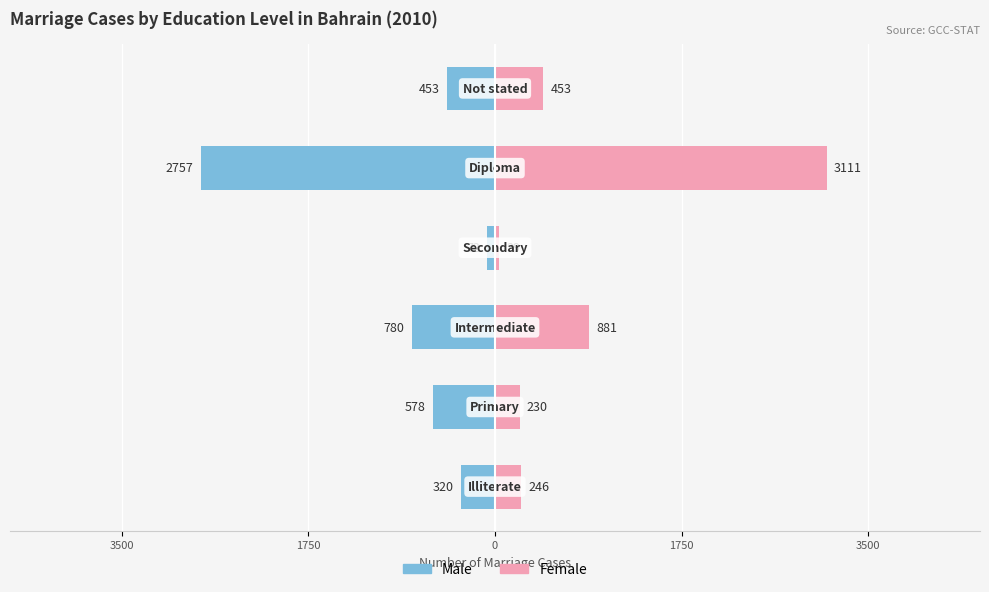

How many bars are there in total?

12